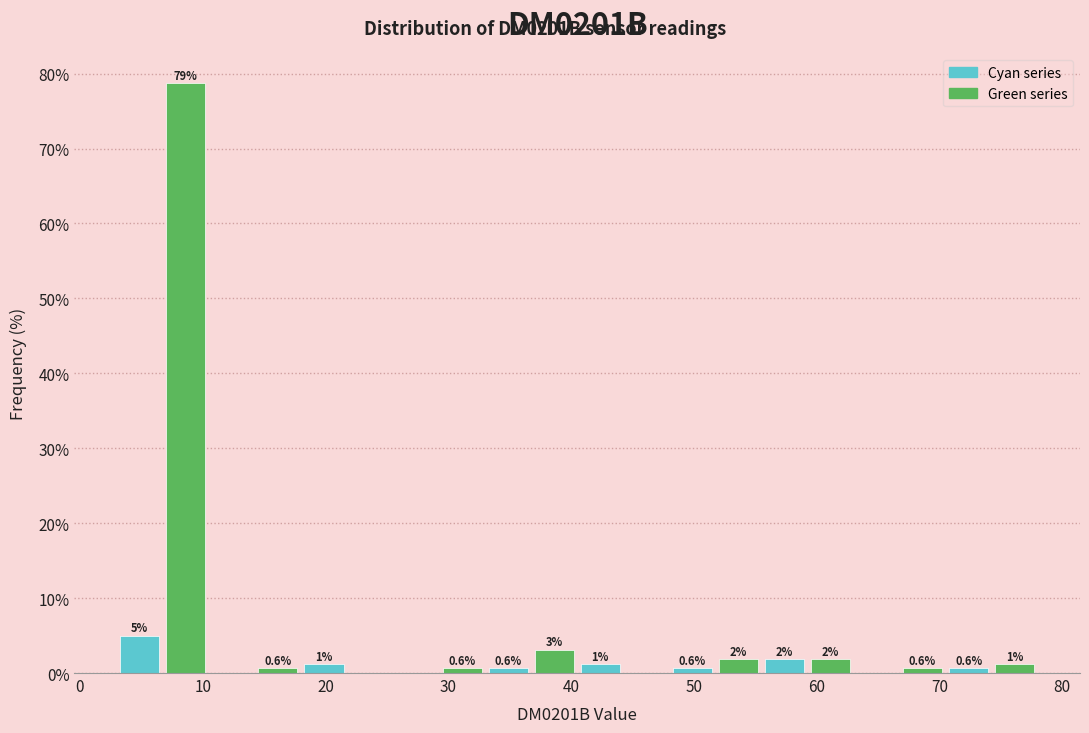

Read against the x-axis, roughly where is the centre of the tallest bar?

9